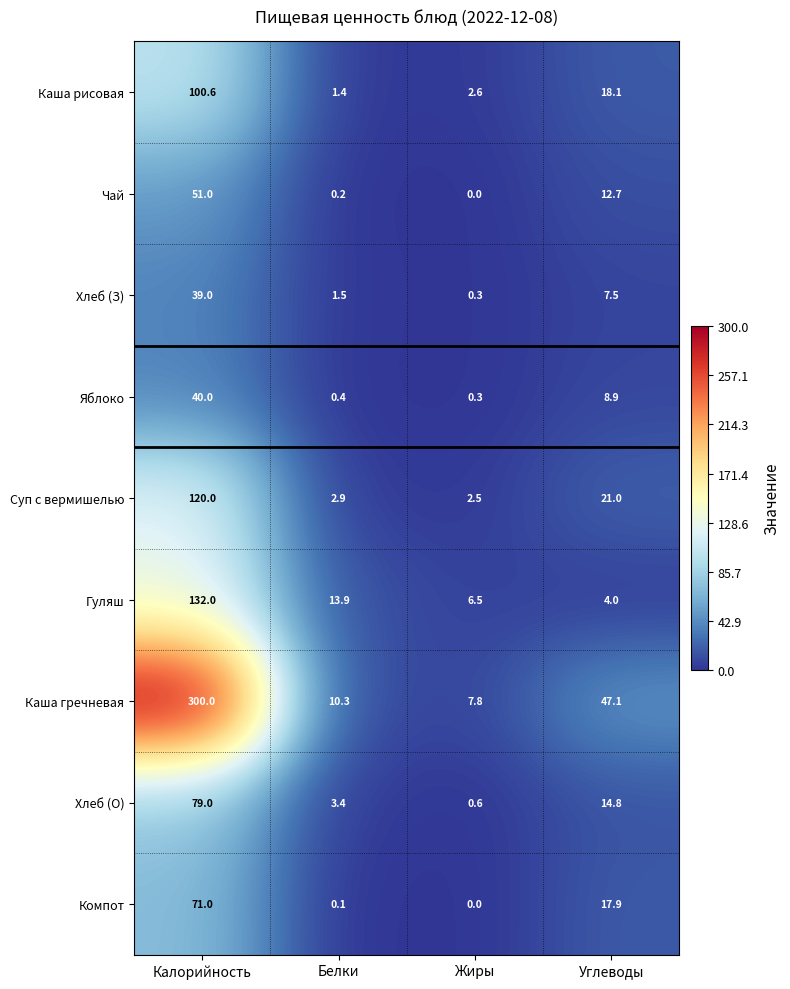

Rank the categories by Компот value from lowest to highest.

Жиры, Белки, Углеводы, Калорийность